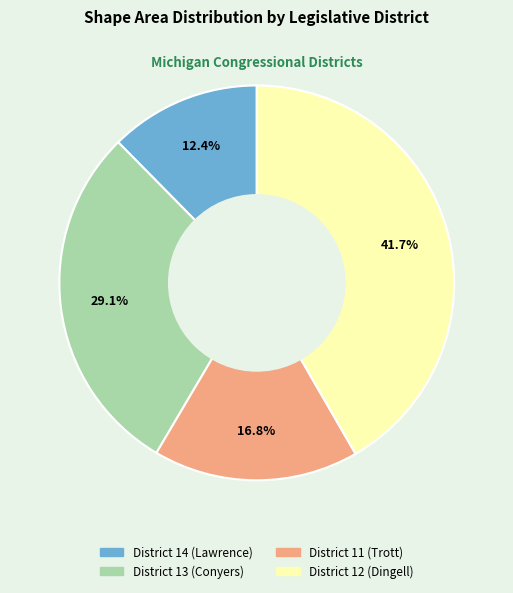

To the nearest percent, what is the difference between the District 12 (Dingell) and District 13 (Conyers) slice percentages?

13%